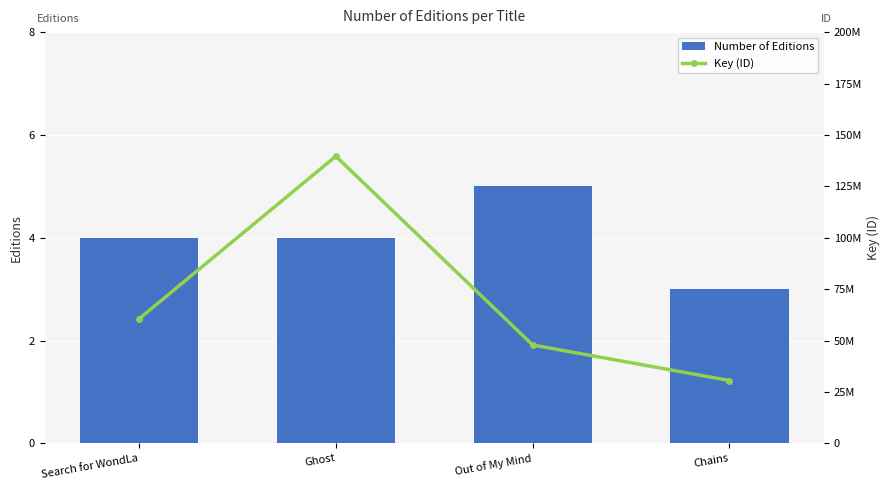

Which series has the largest range (max minus min)?

Key (ID)